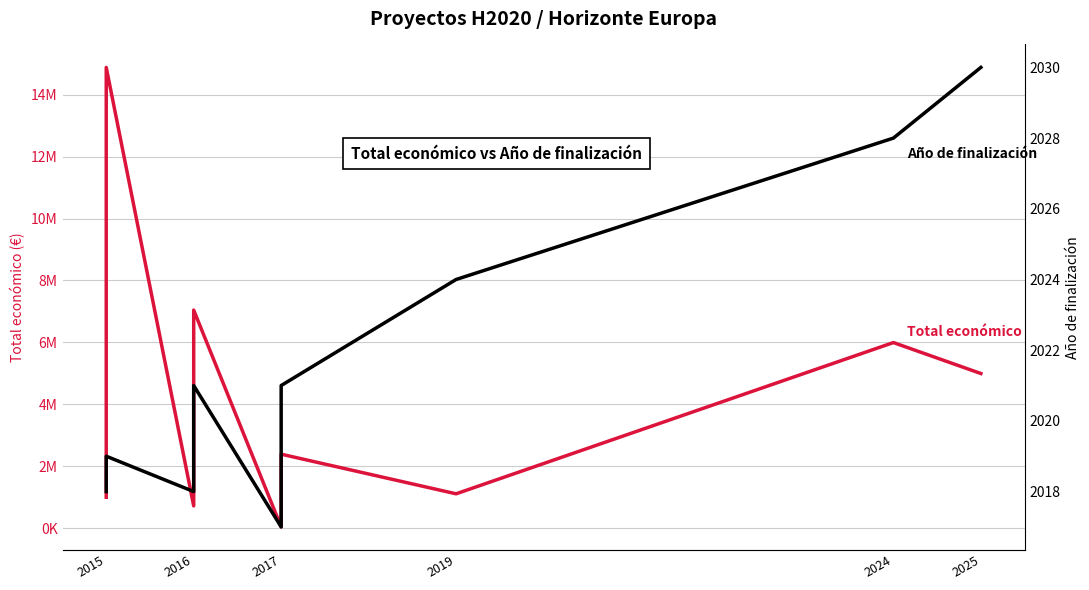

Between 2025 and 2016, which is larger?

2016